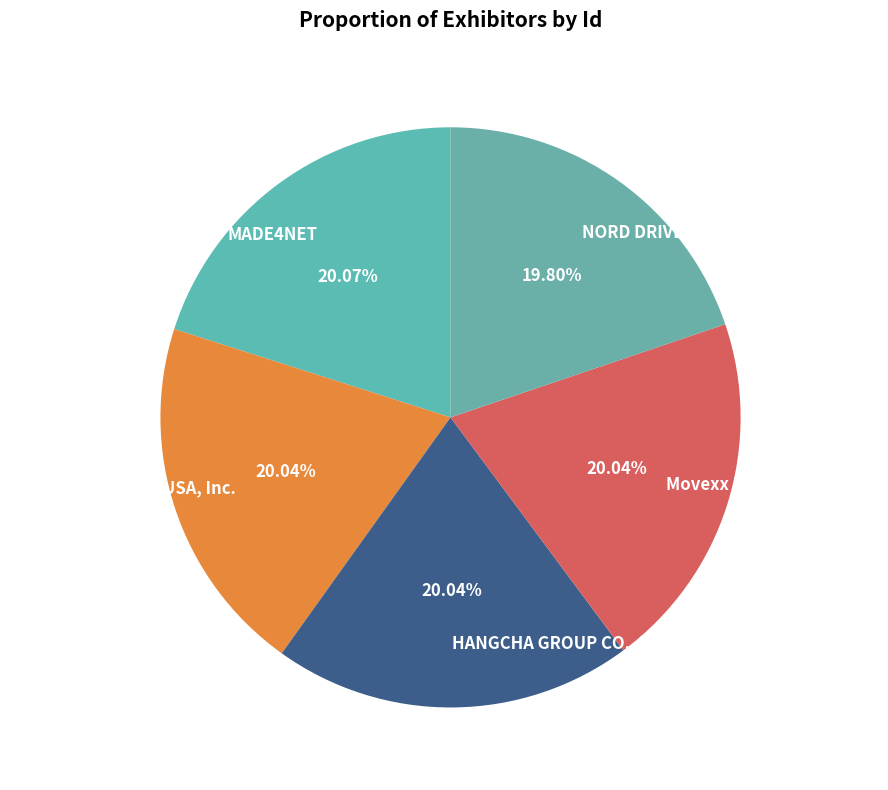

Approximately how many times larger is the value at HANGCHA GROUP CO., LTD. compared to MADE4NET?

1.0